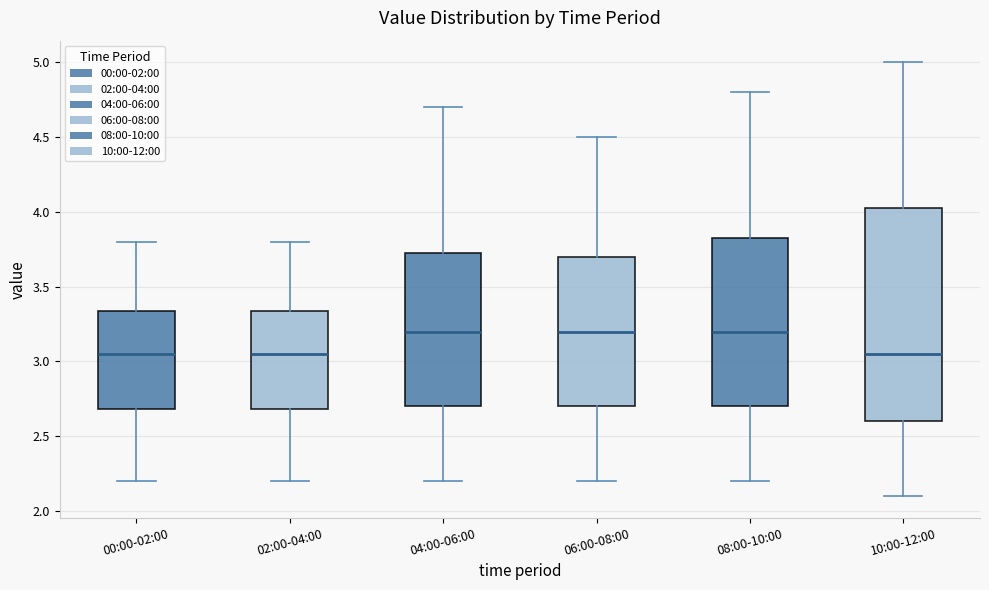

Reading left to right, transcribe this box plot: for each box, give where its median line is, the range the box spans, and where its two whiskers end, as read against the y-axis. The values are not printed on the chart, so give them approximately, as read against the axis.

00:00-02:00: median 3.05, box 2.70 to 3.35, whiskers 2.20 to 3.80
02:00-04:00: median 3.05, box 2.70 to 3.35, whiskers 2.20 to 3.80
04:00-06:00: median 3.20, box 2.70 to 3.75, whiskers 2.20 to 4.70
06:00-08:00: median 3.20, box 2.70 to 3.70, whiskers 2.20 to 4.50
08:00-10:00: median 3.20, box 2.70 to 3.85, whiskers 2.20 to 4.80
10:00-12:00: median 3.05, box 2.60 to 4.05, whiskers 2.10 to 5.00